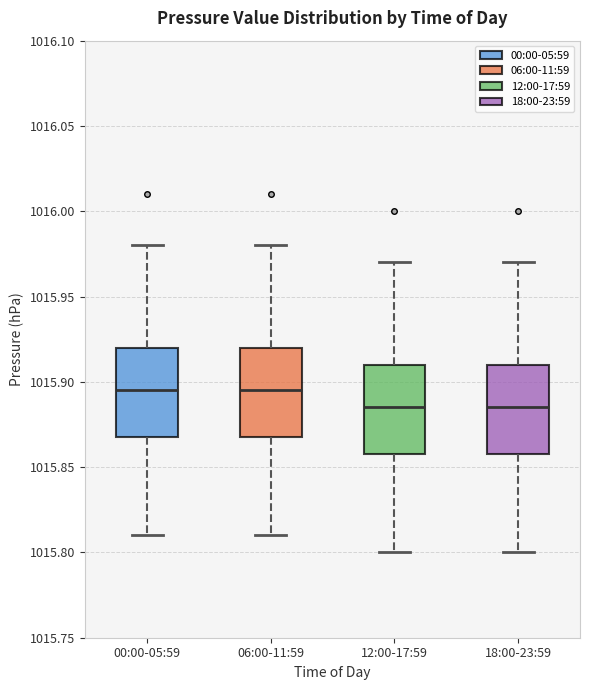

Where does the lower whisker of the box for 06:00-11:59 end on the y-axis? The values are not printed on the chart, so give them approximately, as read against the axis.

1015.810